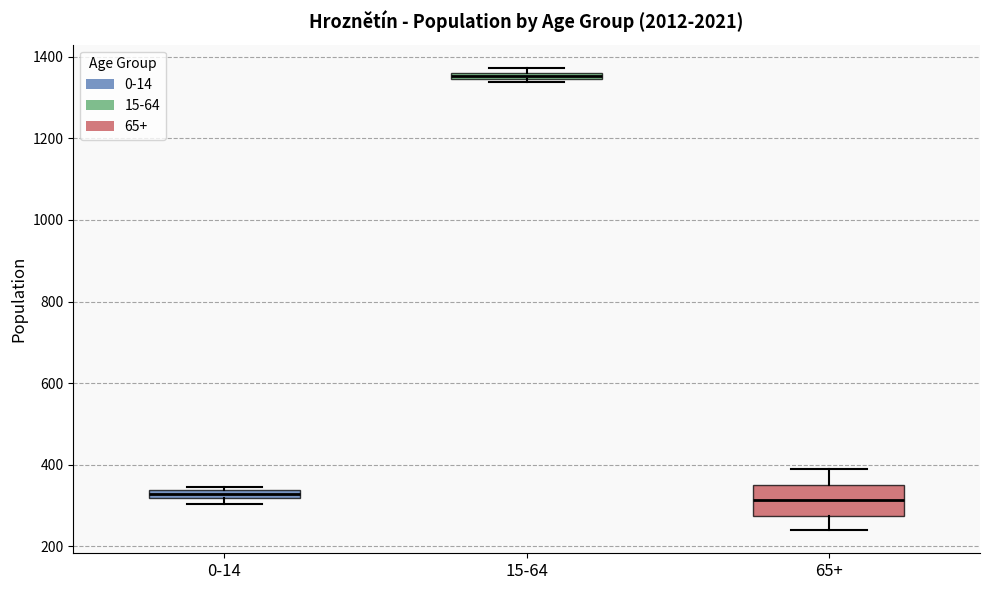

Where is the upper edge of the box for 65+ on the y-axis? The values are not printed on the chart, so give them approximately, as read against the axis.

340